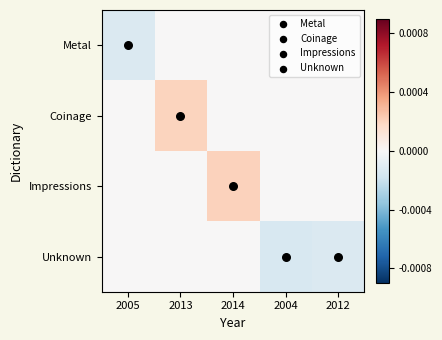

Which category has the highest value across all series?

2014